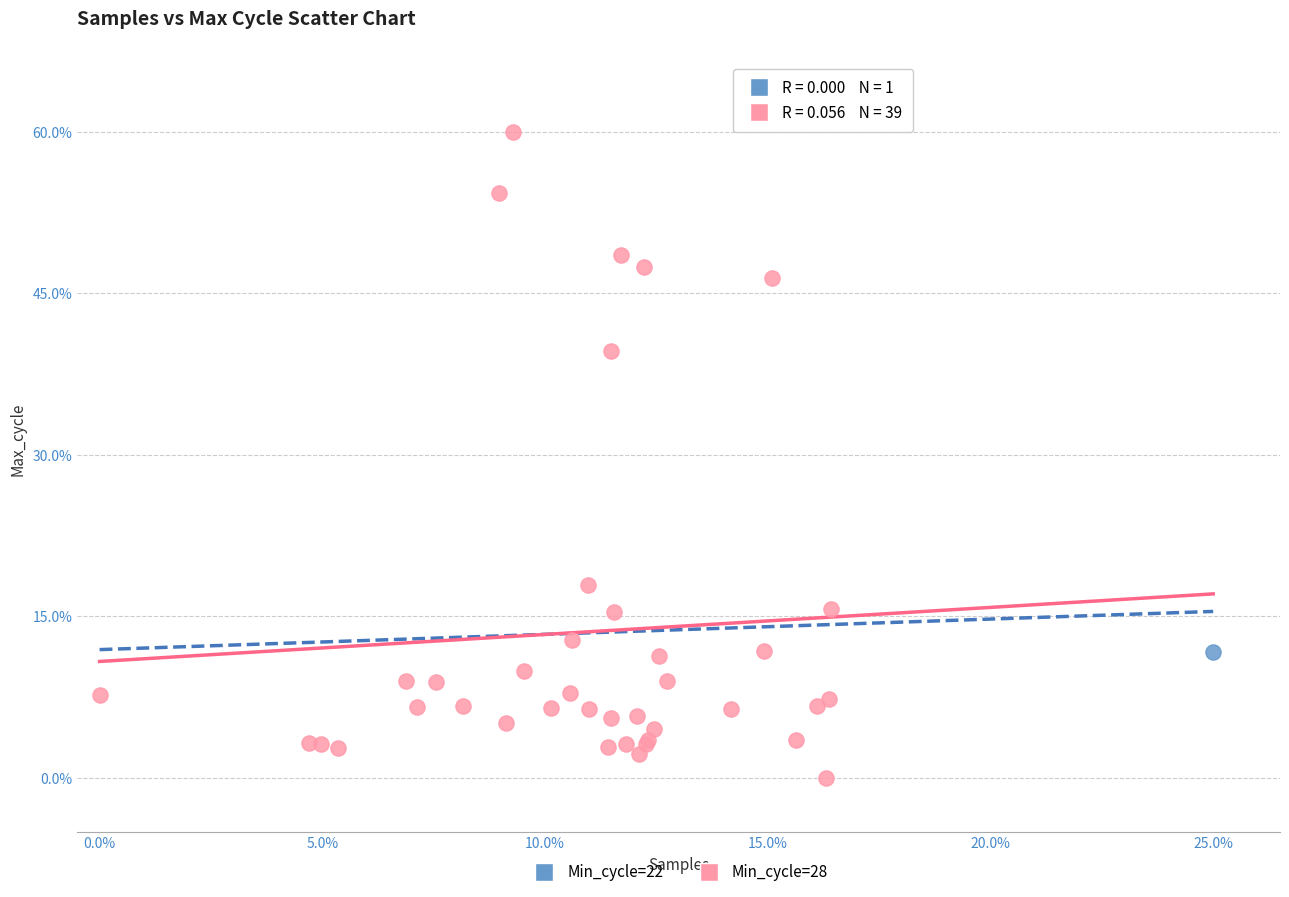

What are all the series names shown in the legend?

Min_cycle=22, Min_cycle=28